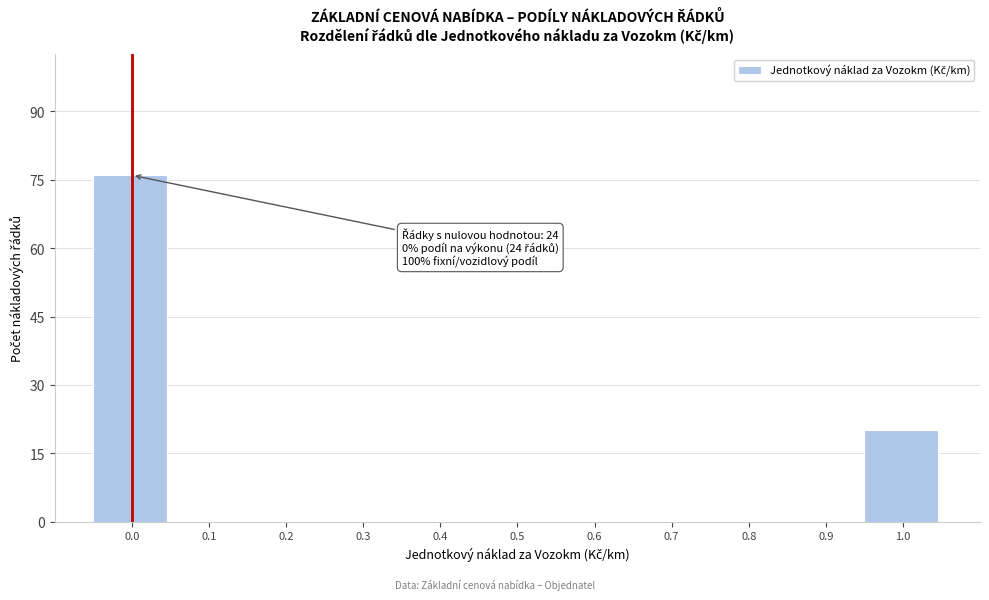

Over which range of the x-axis is the bar tallest?

-0.05 to 0.05